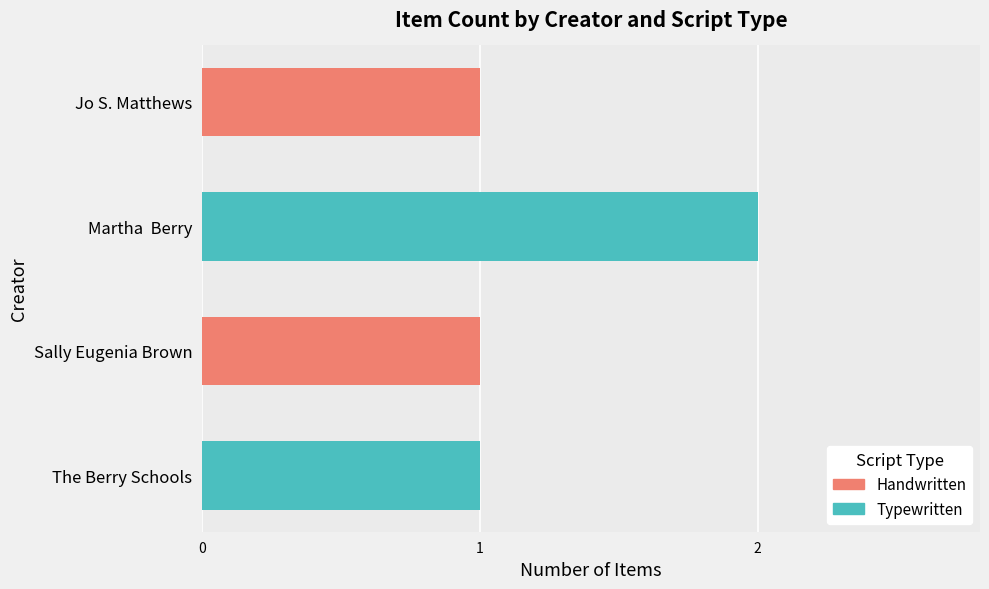

At which label does Typewritten reach its peak?

Martha  Berry